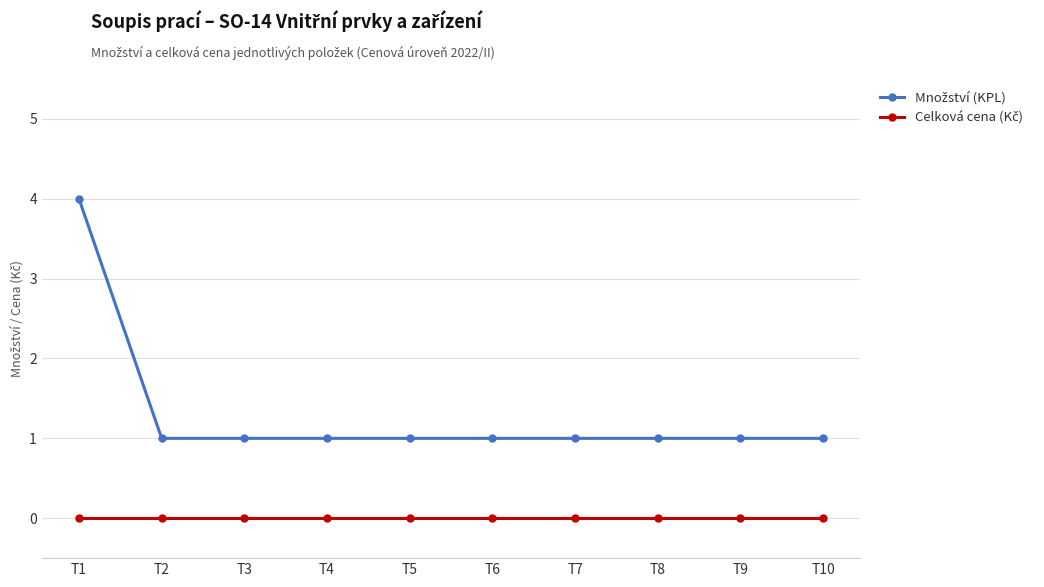

At which category is the sum across all series the highest?

T1